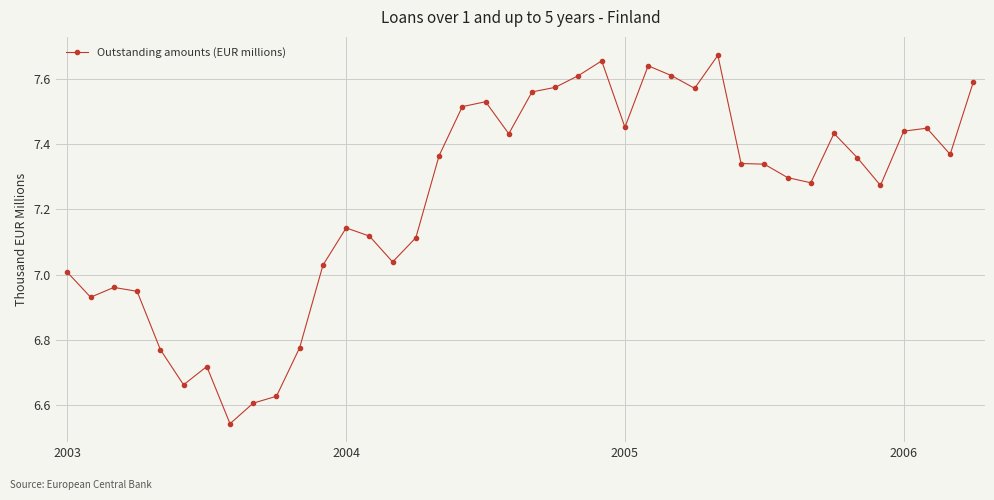

Does the chart have visible grid lines?

Yes